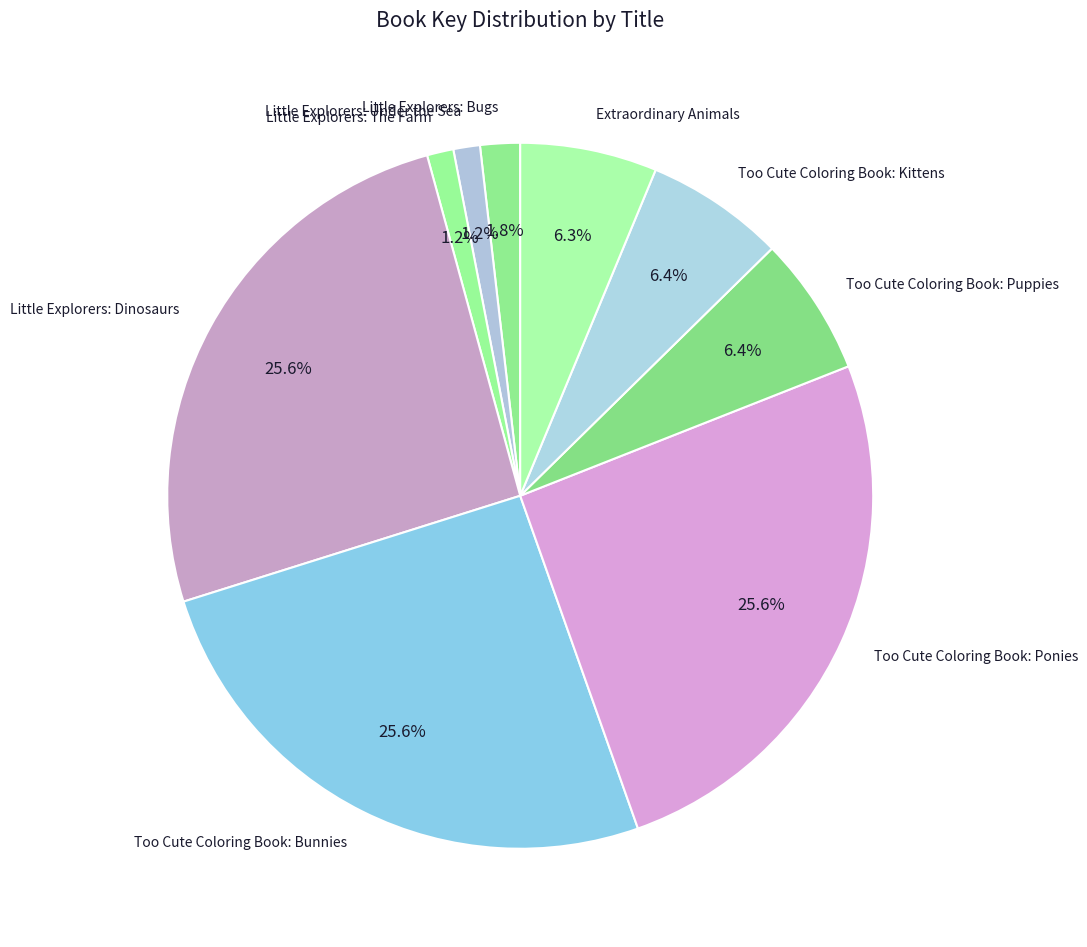

Approximately how many times larger is the value at Too Cute Coloring Book: Puppies compared to Extraordinary Animals?

1.0